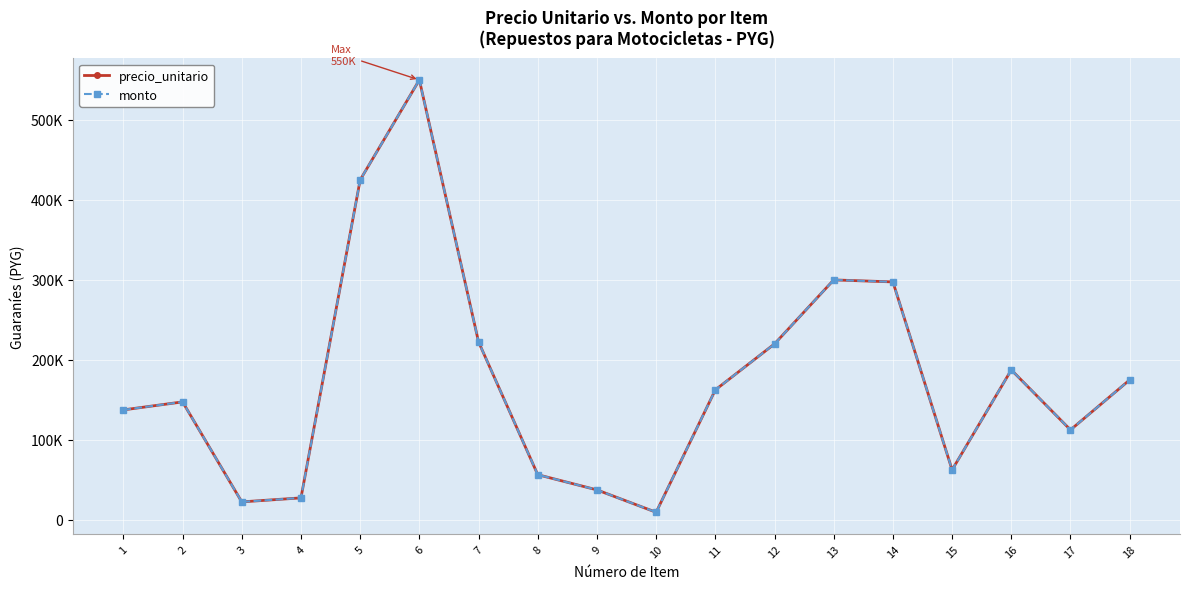

Where is the first local maximum for monto?

2